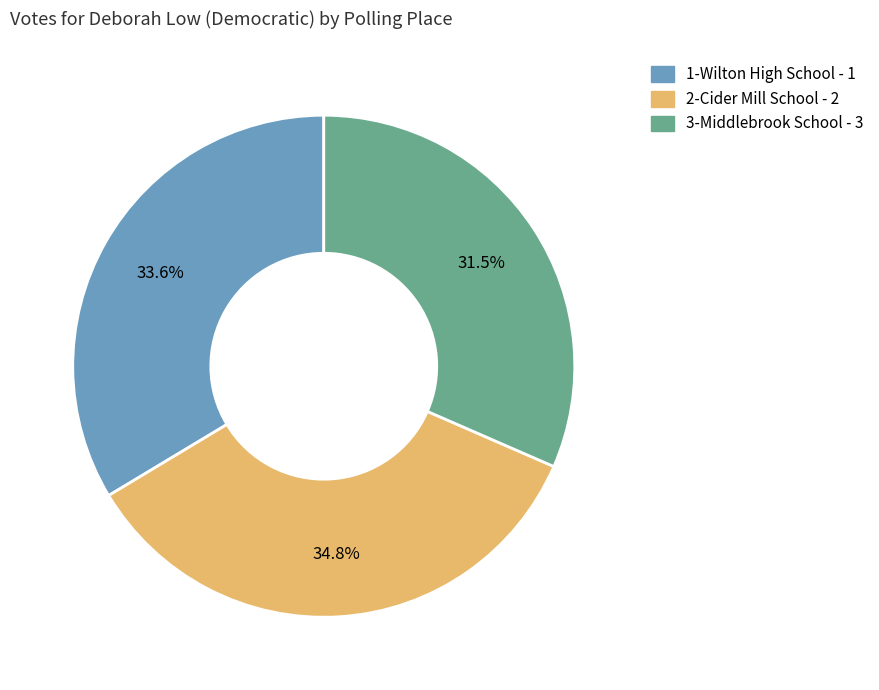

Is there any slice that represents more than half of the pie?

No